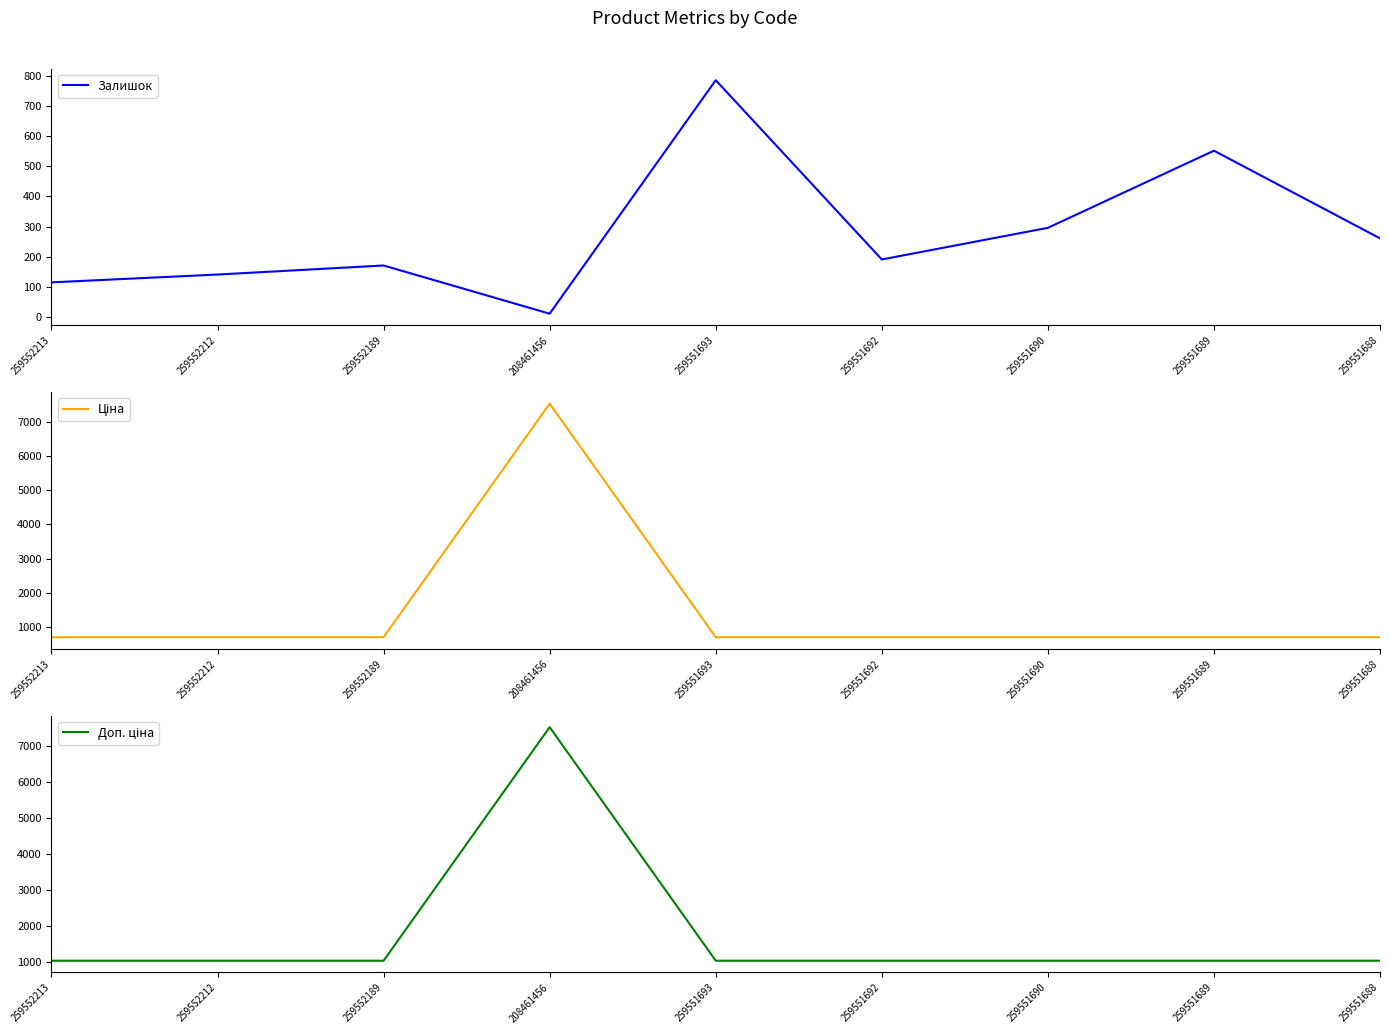

Which series has the largest total across all categories?

Доп. ціна